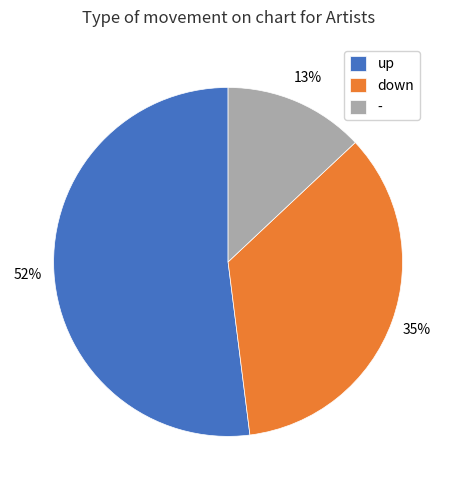

What is the ratio of the value at - to the value at down?

0.4